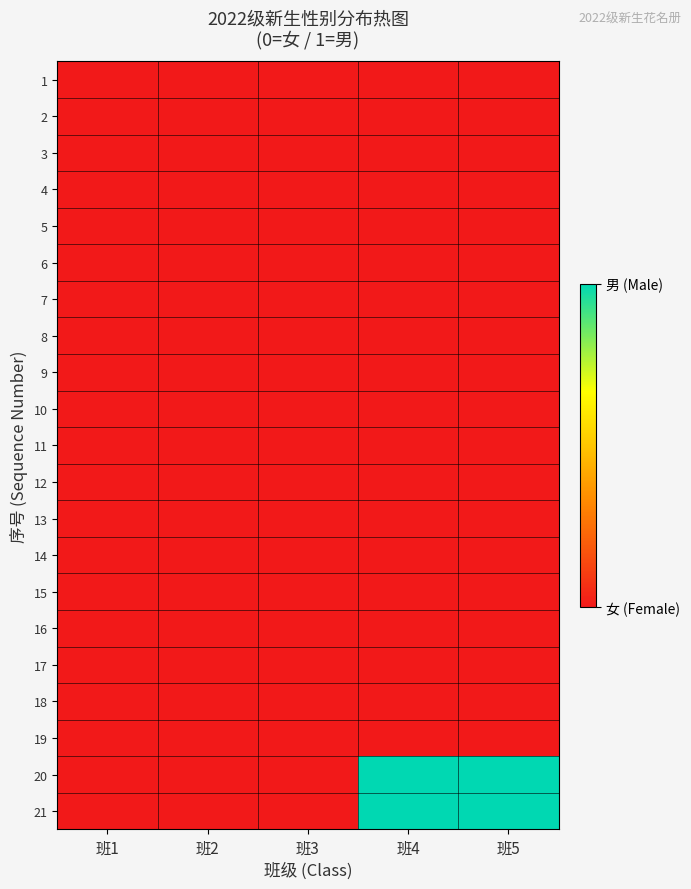

List the series in order of their peak value, highest first.

20, 21, 1, 2, 3, 4, 5, 6, 7, 8, 9, 10, 11, 12, 13, 14, 15, 16, 17, 18, 19